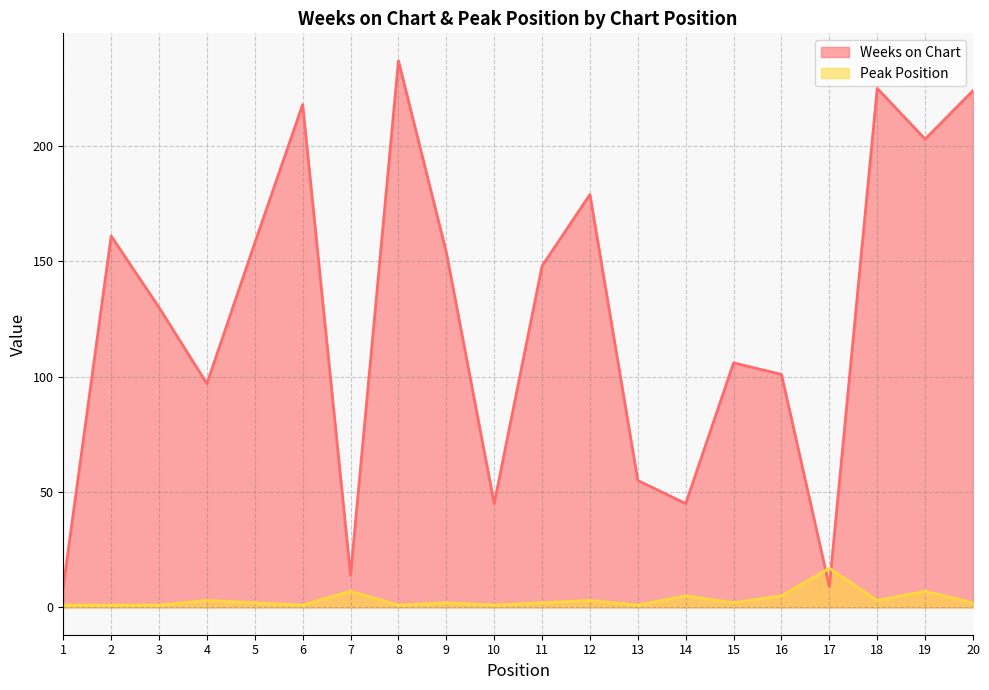

What is the smallest value displayed?

1